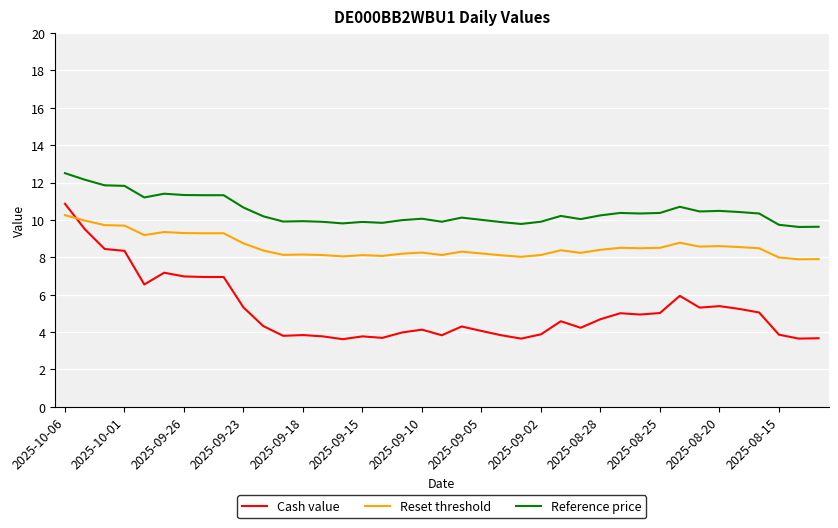

What is the lowest value of the Reference price series?

9.6